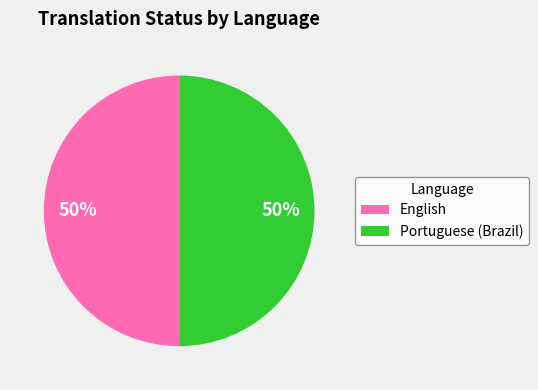

Is the sum of Portuguese (Brazil) and English greater than half?

Yes